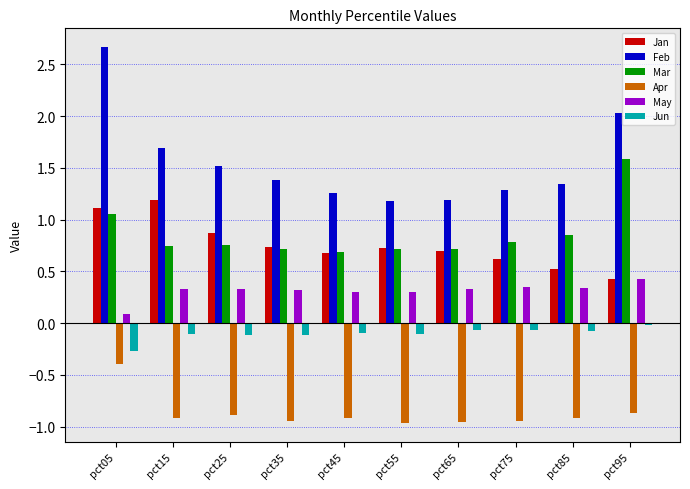

True or false: Mar has a value of 1.0 at pct45.

False